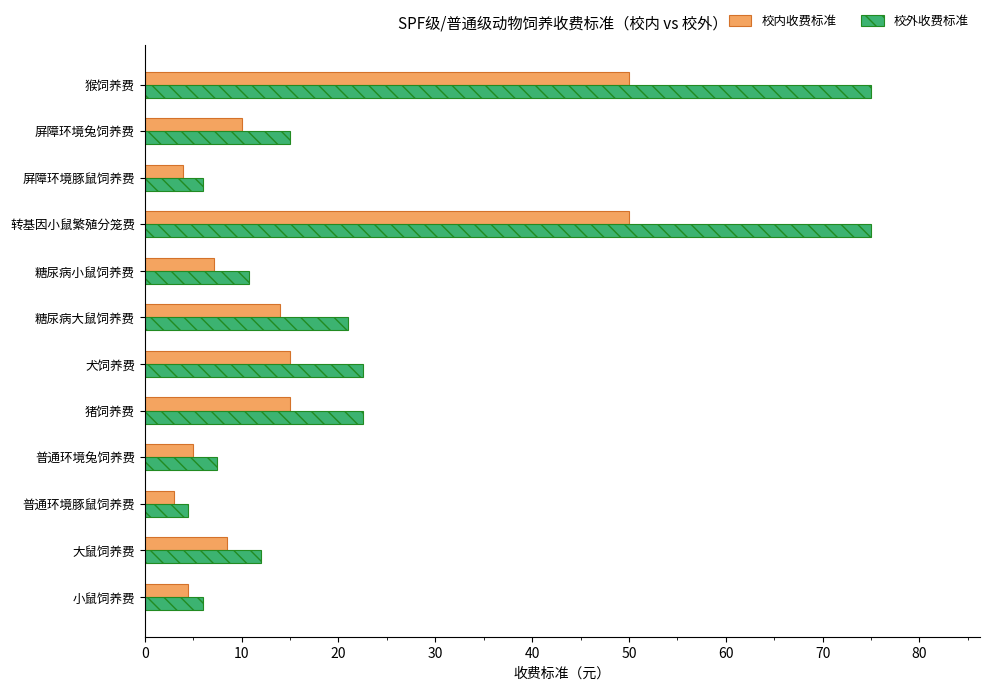

Is it true that 校内收费标准 equals 3.0 at 普通环境豚鼠饲养费?

True